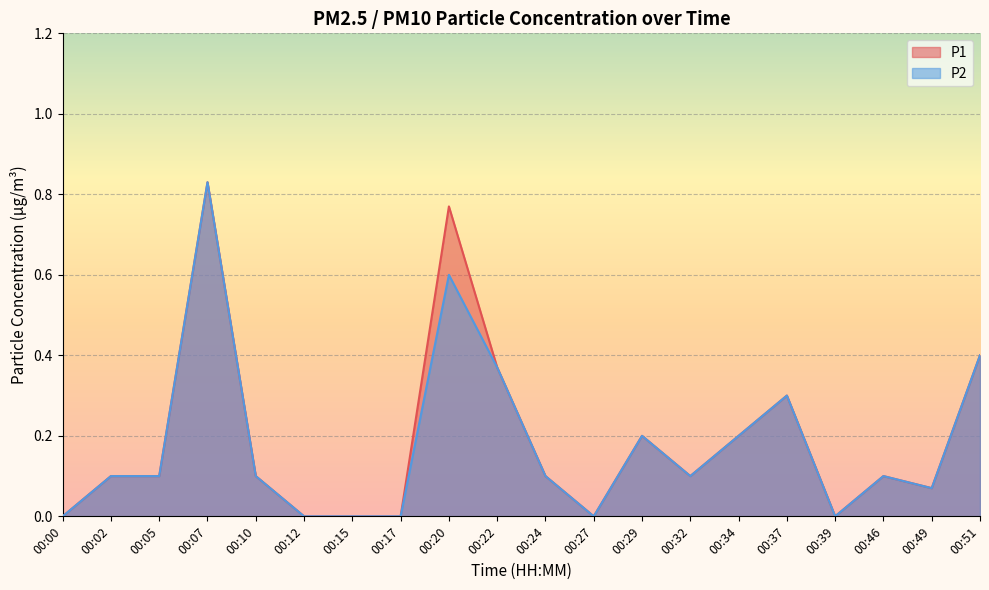

True or false: P2 and P1 intersect in this chart.

False